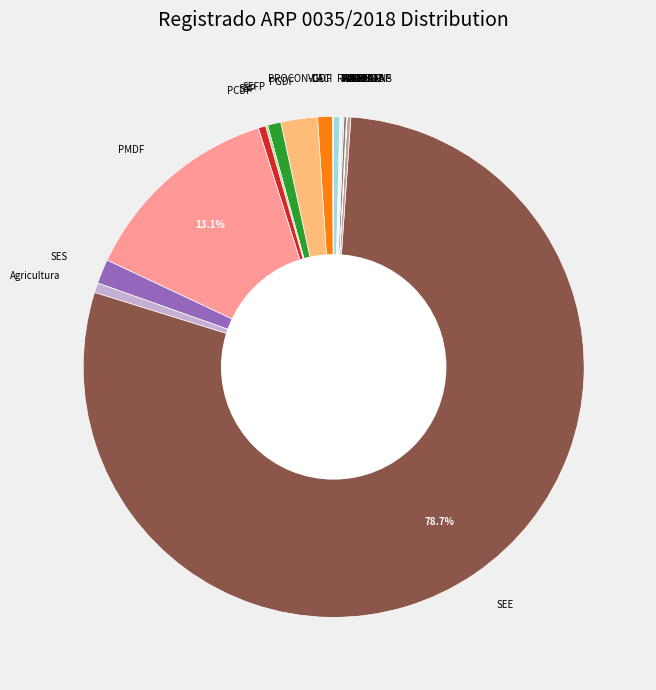

To the nearest percent, what percentage of the pie is SES?

2%